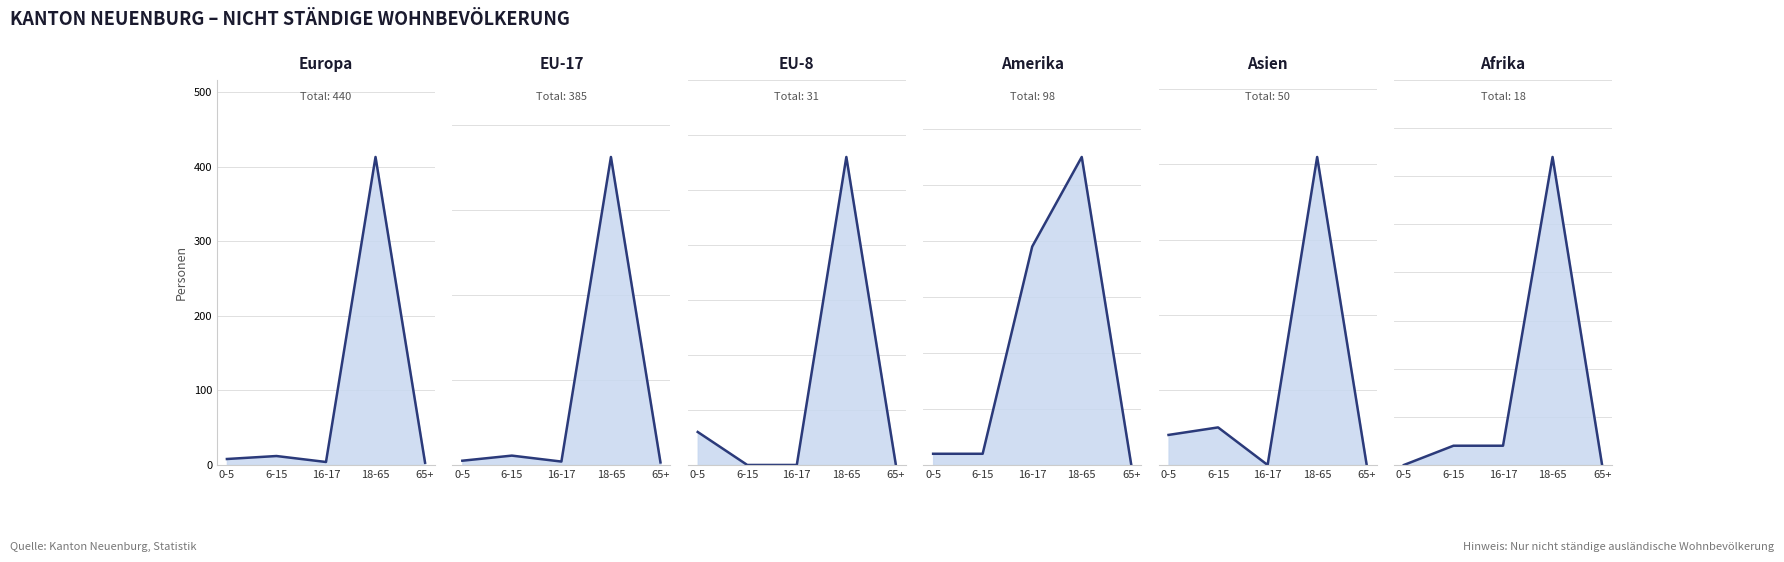

How many data points does each series have?

5